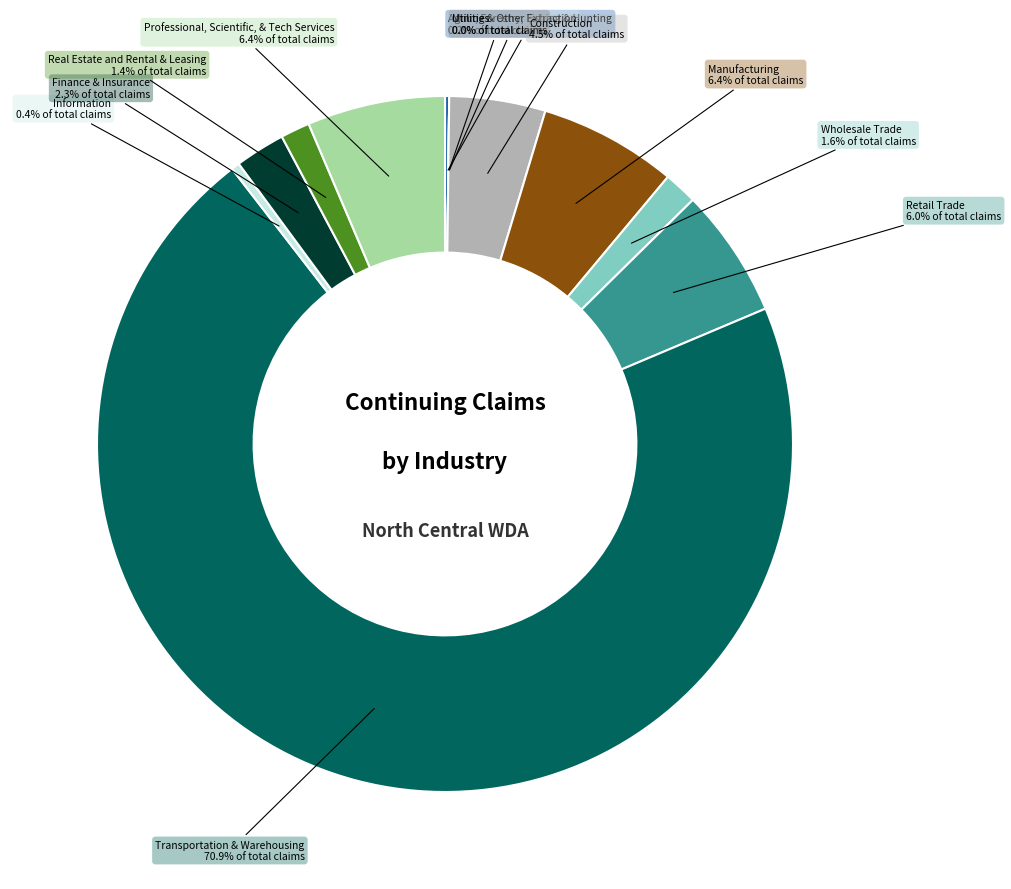

Which slice represents more than half of the pie?

Transportation & Warehousing